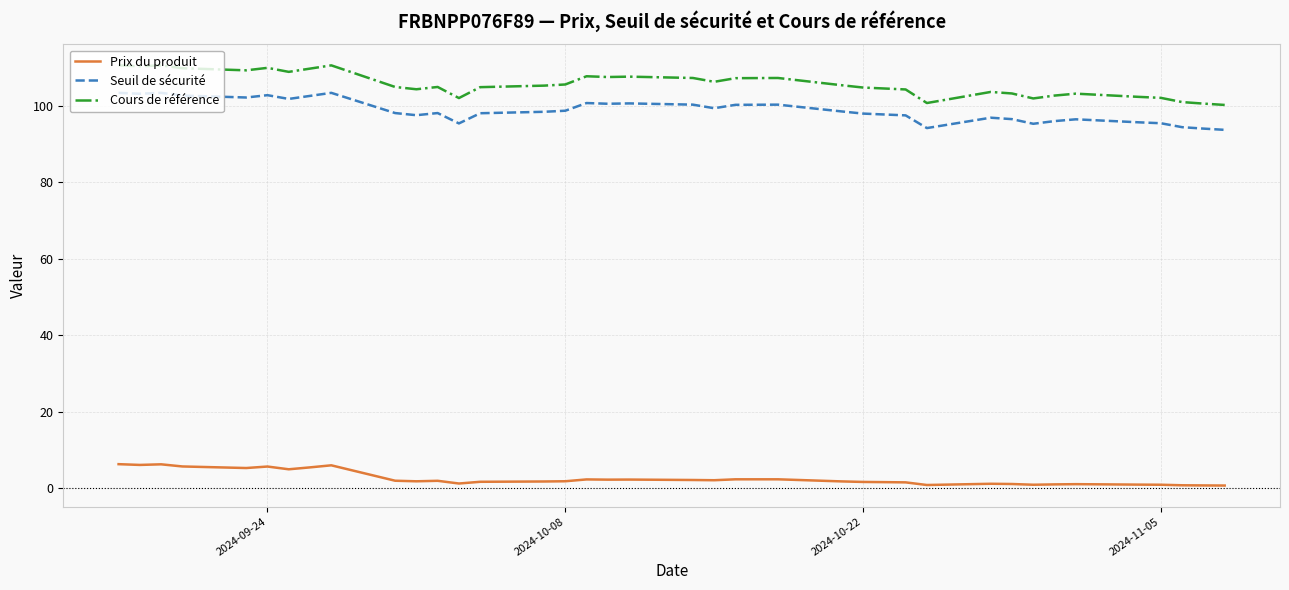

What is the highest value of the Prix du produit series?

6.3